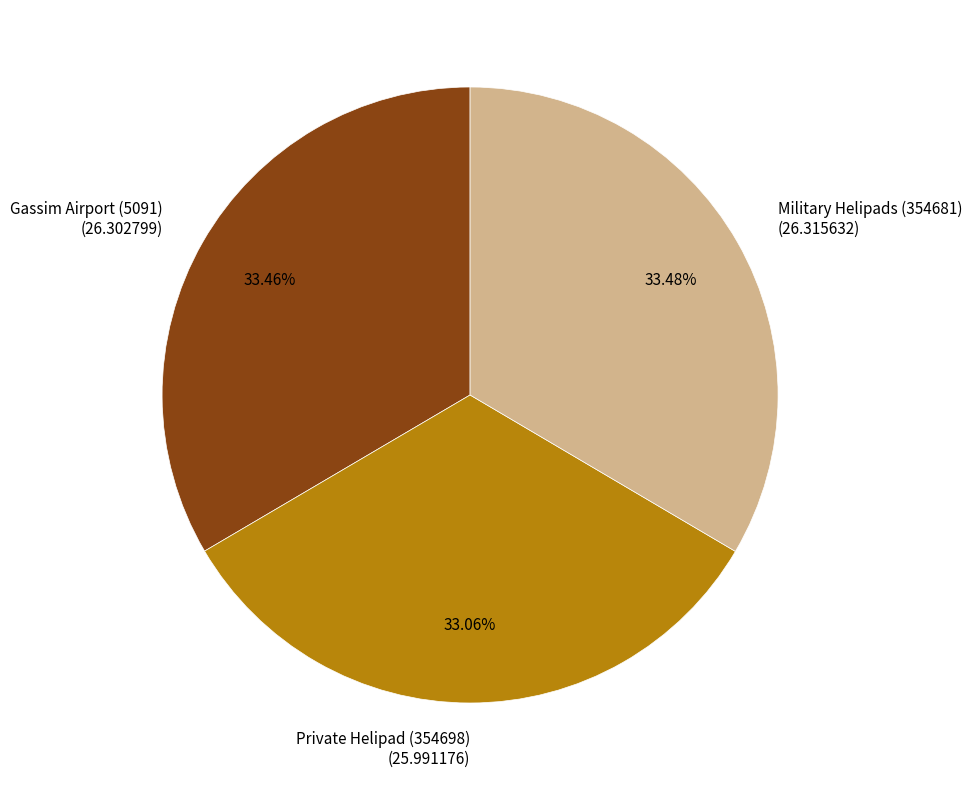

Do Military Helipads (354681) and Private Helipad (354698) together represent more than half of the pie?

Yes